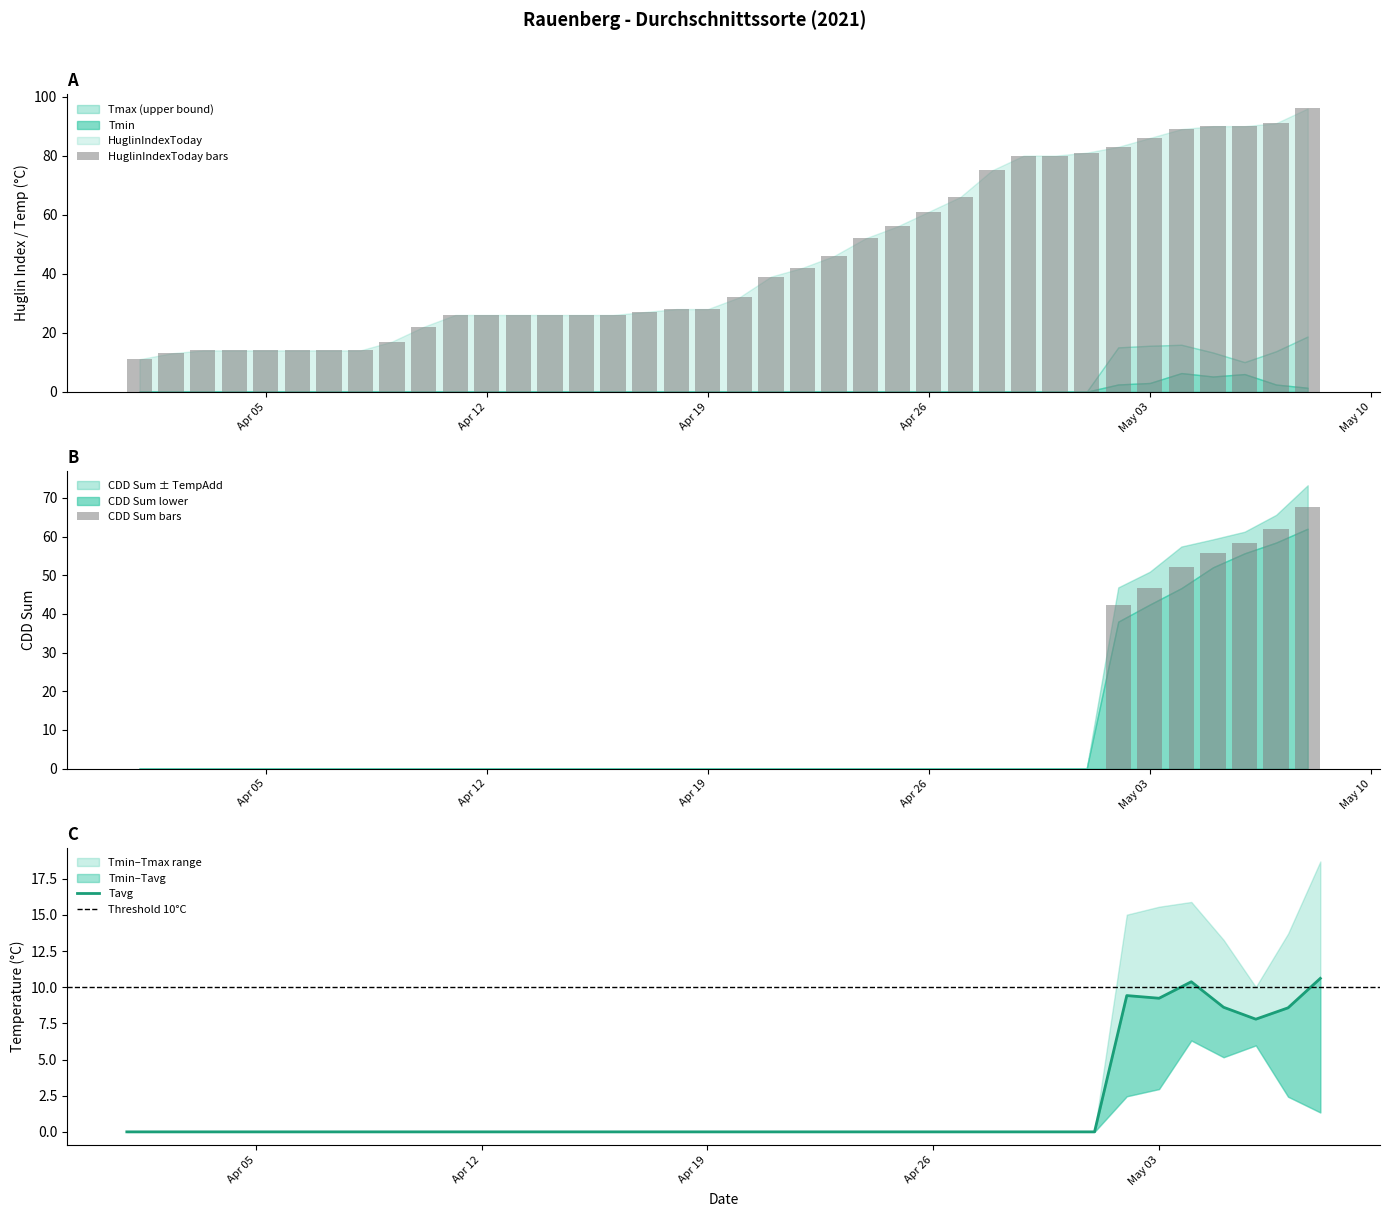

What is the maximum value for HuglinIndexToday bars?

96